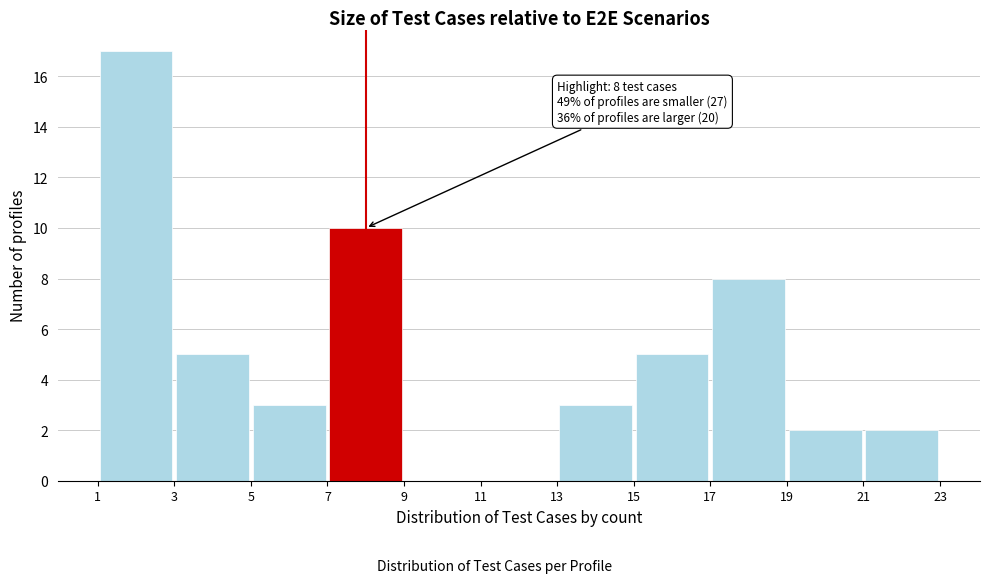

Over which range of the x-axis is the bar tallest?

1 to 3